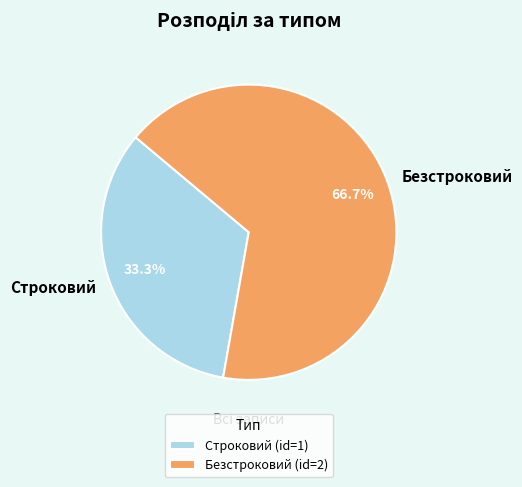

What portion of the pie excludes Строковий?

66.7%